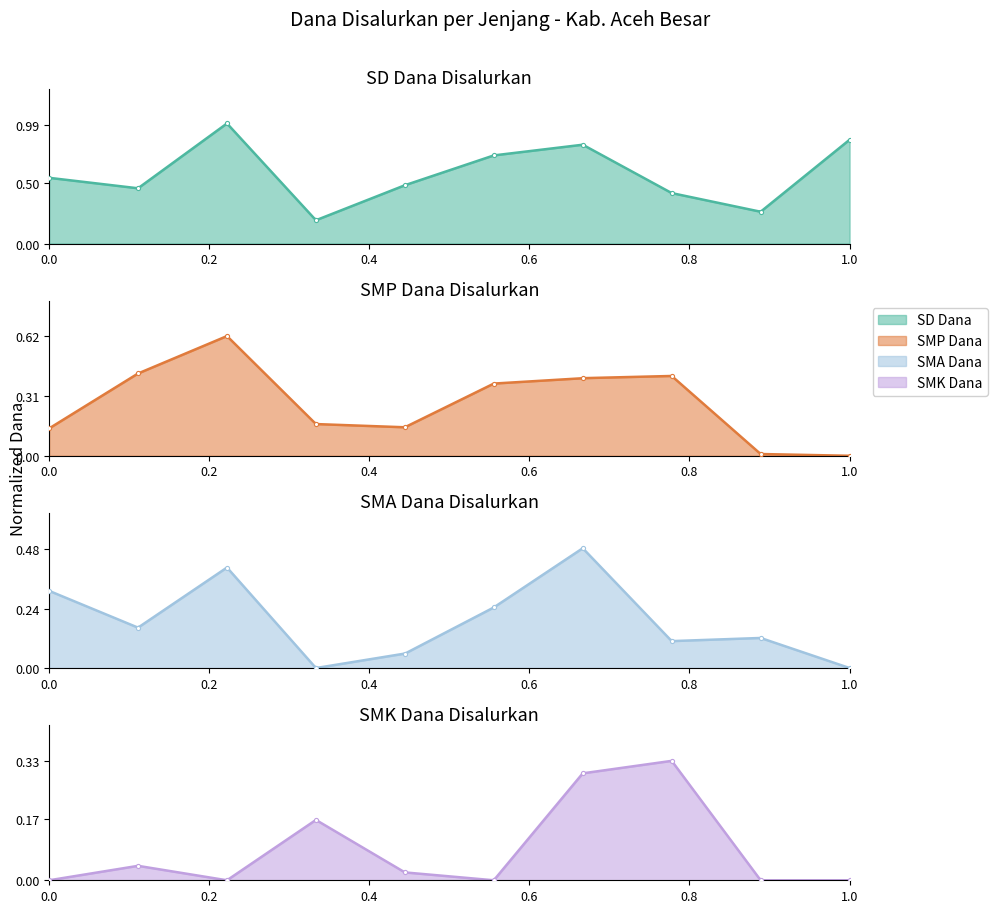

What is the difference between the maximum and second lowest values in the SD_Dana series?

0.7